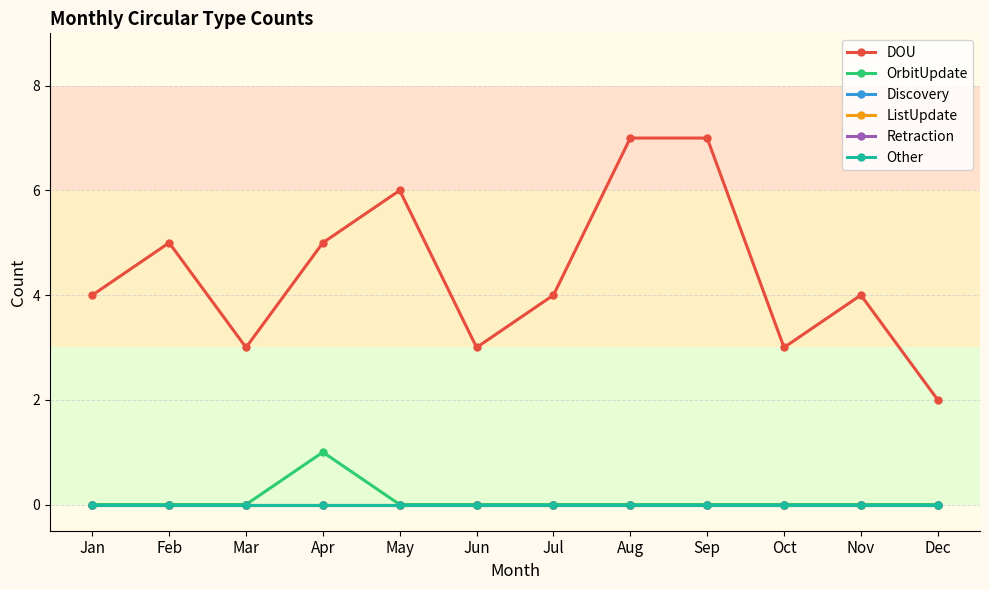

True or false: Discovery has more than 0 points higher than both neighbors.

False